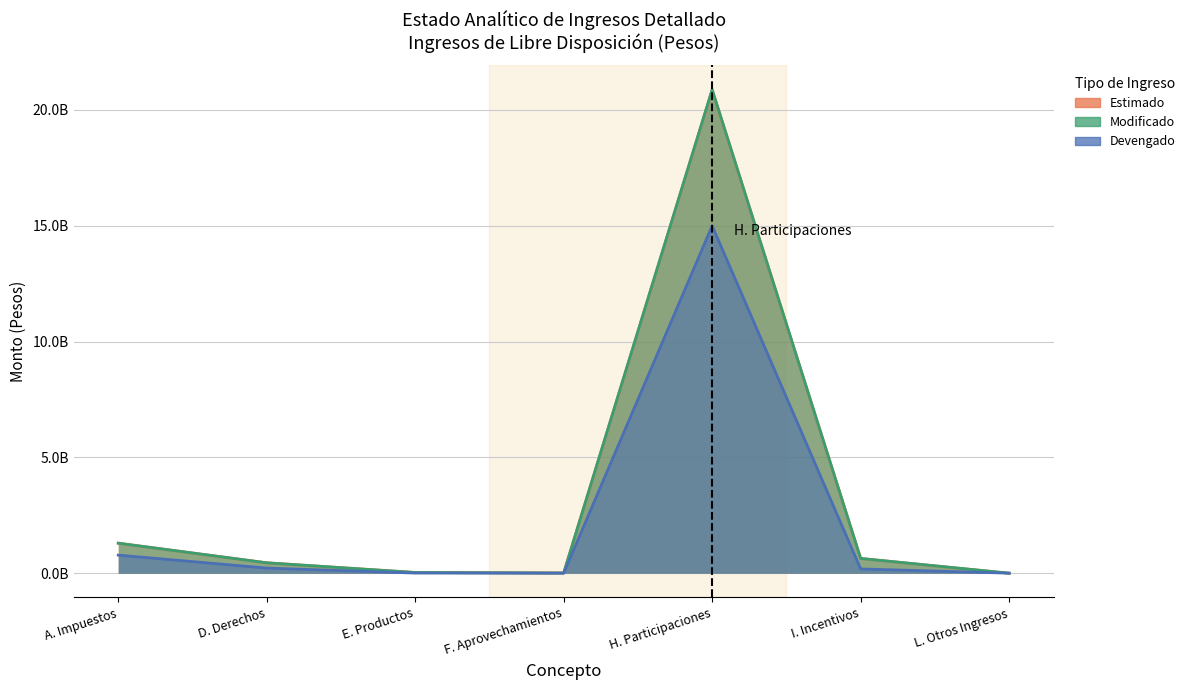

Reading left to right, transcribe all the data shown in this chart.

Estimado: 1299656529.0	452225156.0	34275697.0	11911730.0	20863027689.0	640209720.0	0.0
Modificado: 1299656529.0	452225156.0	34275697.0	11911730.0	20879568441.5	640209720.0	4982393.9
Devengado: 783598697.3	223648565.3	9045836.5	3632236.1	15001103446.1	186556938.3	4982393.9